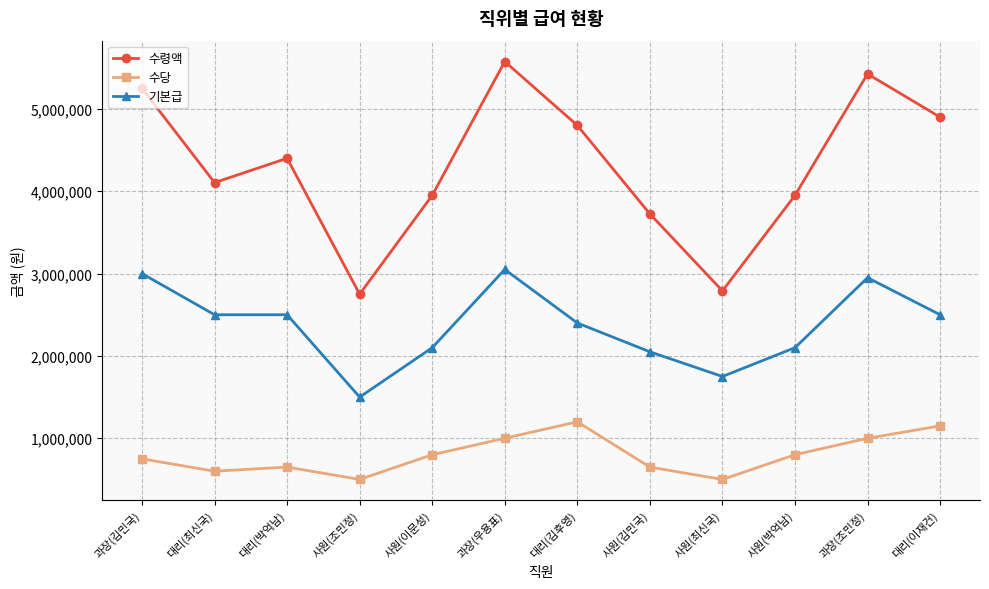

The value of 기본급 at 대리(최신국) is 4056694. True or false?

False